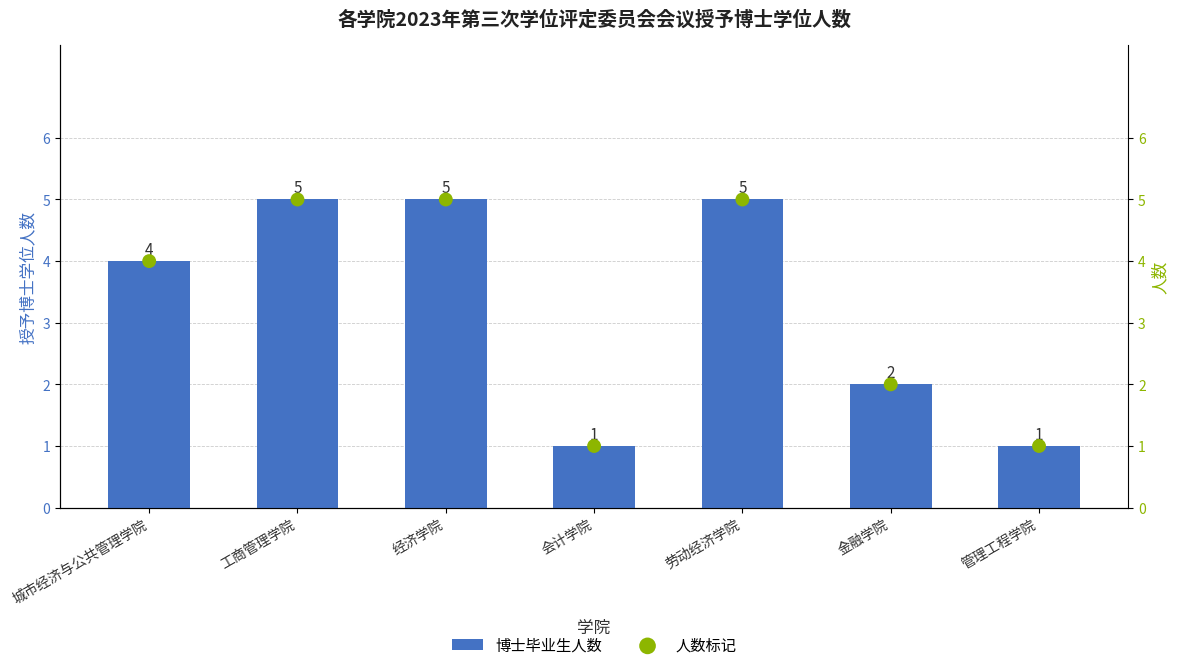

At how many categories does at least one series exceed 4?

3